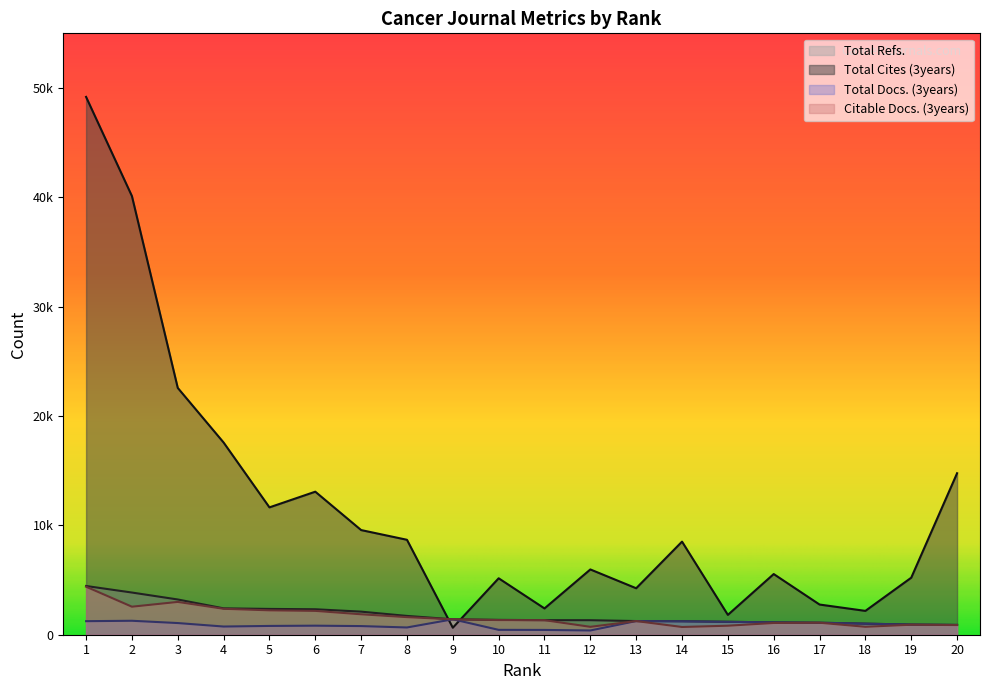

Reading left to right, list all the values displayed in this chart.

Total Refs.: 4457	3858	3223	2412	2360	2329	2111	1719	1411	1358	1331	1328	1250	1230	1182	1131	1097	1013	928	896
Total Cites (3years): 49186	40116	22572	17578	11647	13081	9571	8682	640	5162	2404	5970	4249	8514	1814	5549	2760	2180	5215	14769
Total Docs. (3years): 1239	1276	1067	749	804	827	790	663	1411	445	438	388	1250	1230	1182	1131	1097	1013	928	896
Citable Docs. (3years): 4392	2563	3000	2372	2231	2181	1869	1609	1411	1341	1331	722	1250	708	825	1074	1097	727	915	884